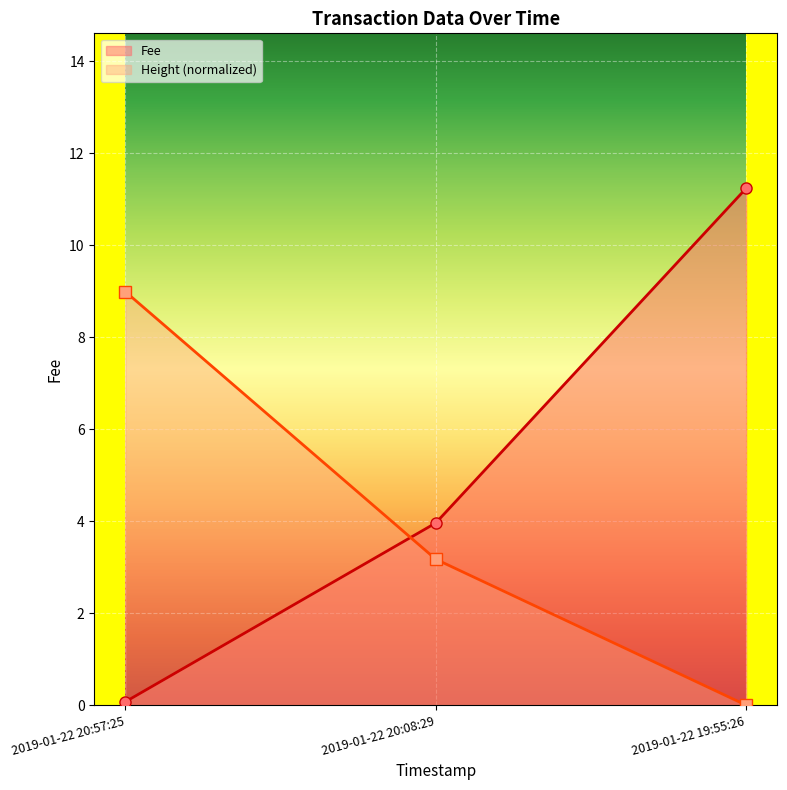

What is the total value across all series at 2019-01-22 20:57:25?

9.1